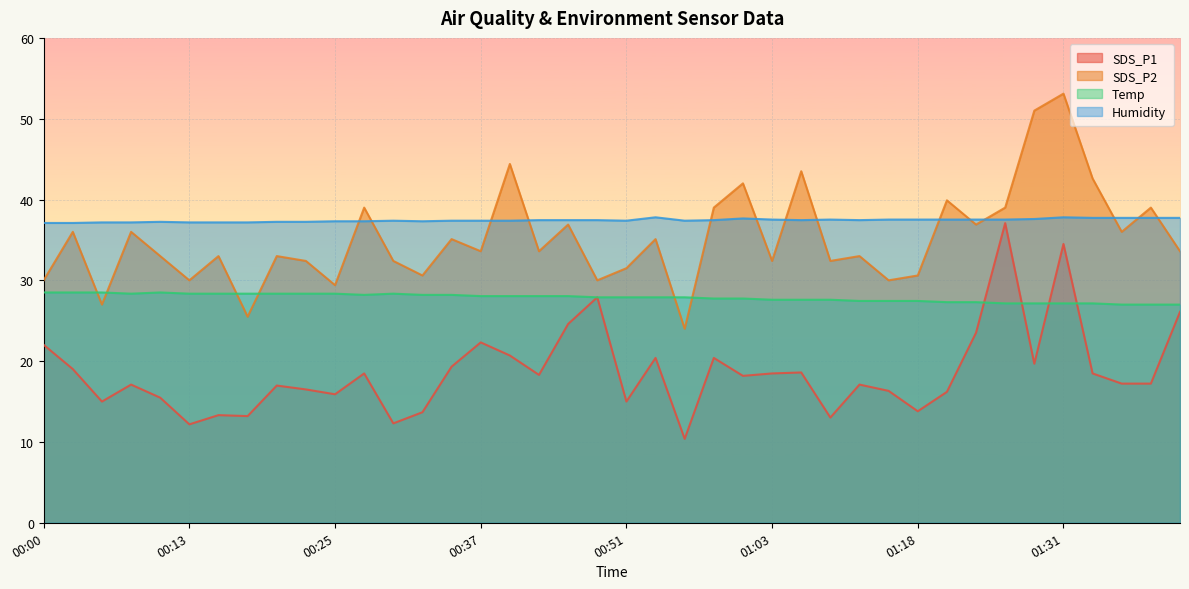

What are all the series names shown in the legend?

SDS_P1, SDS_P2, Temp, Humidity